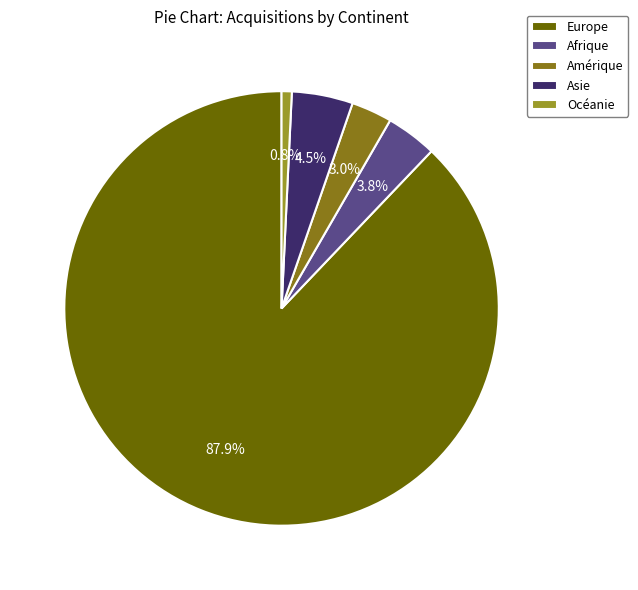

To the nearest percent, what portion does Amérique represent?

3%